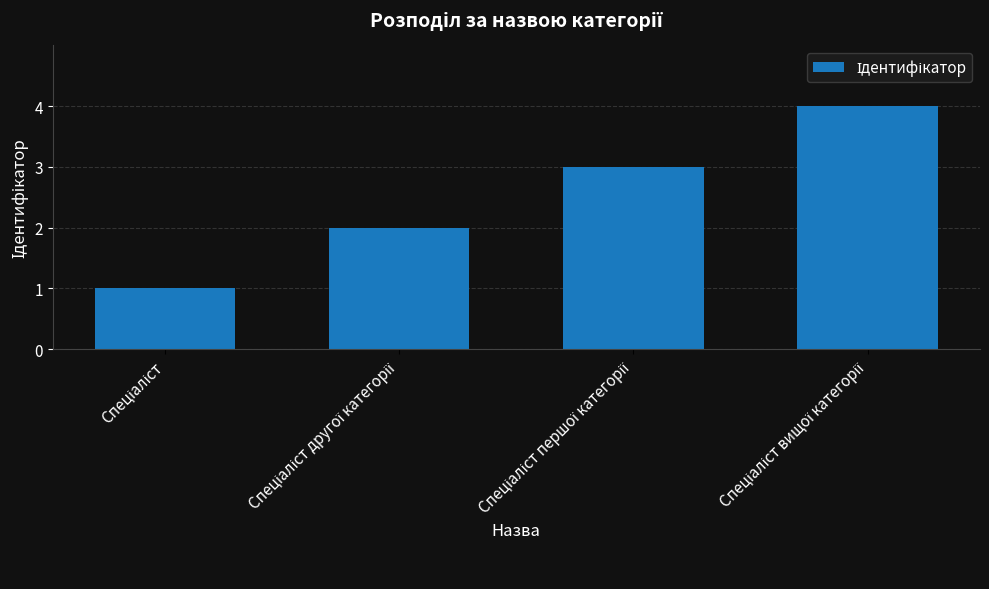

How many bars are there in total?

4